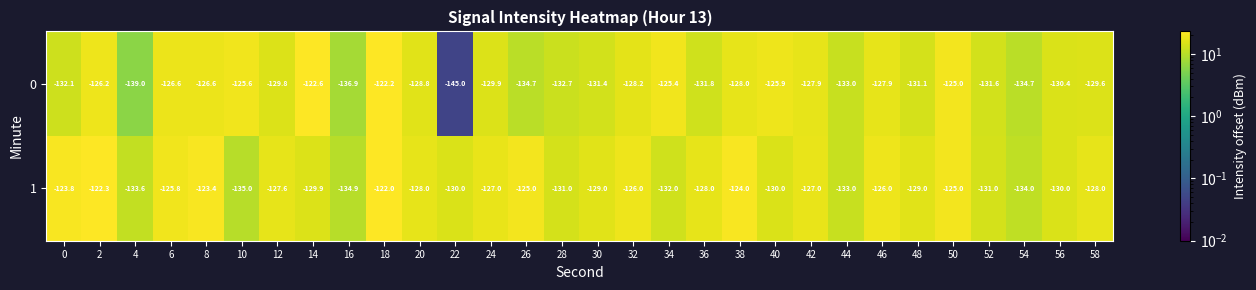

What is the minimum value shown in the chart?

-145.0